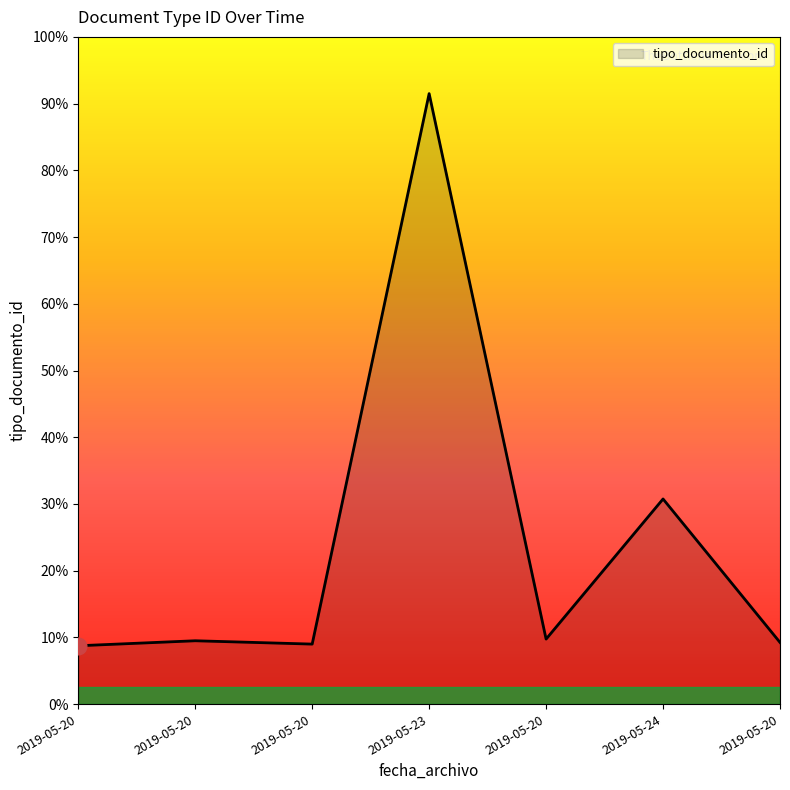

Does the chart display data point markers on the line(s)?

No